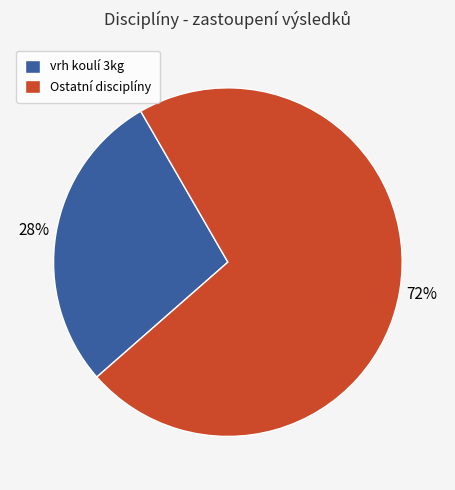

Between vrh koulí 3kg and Ostatní disciplíny, which is larger?

Ostatní disciplíny